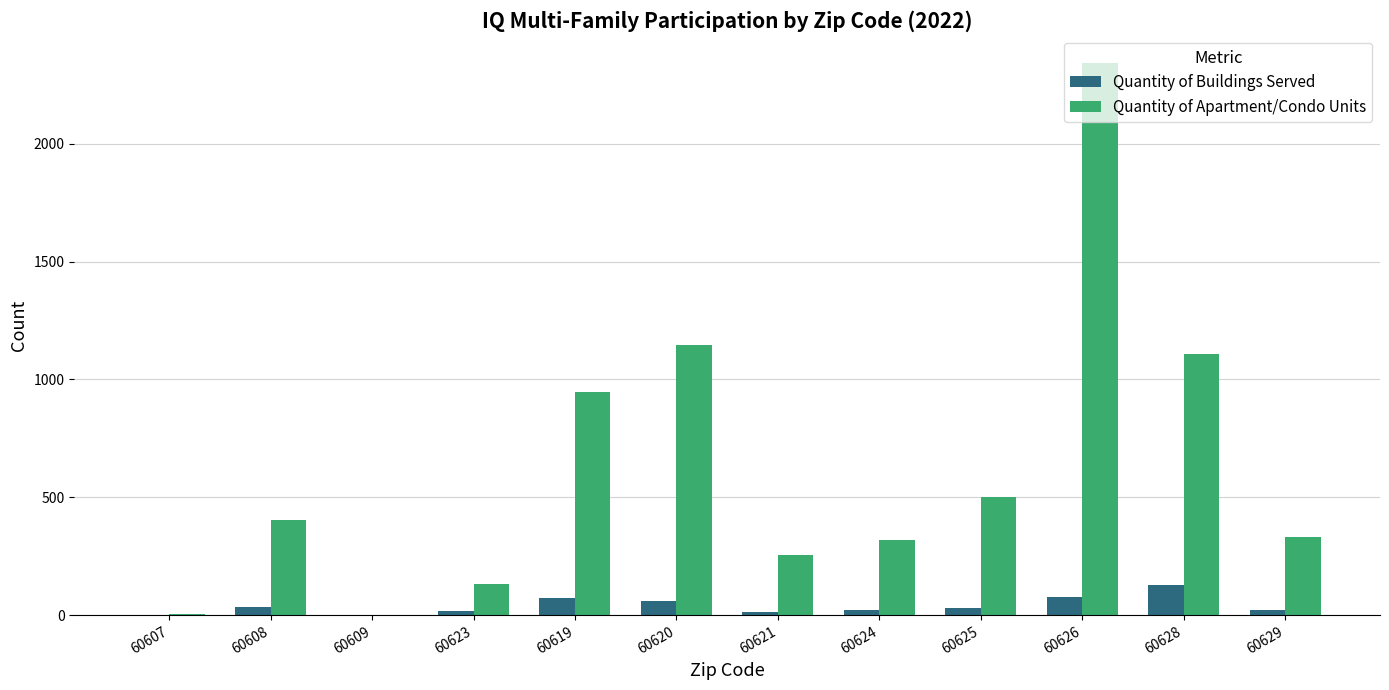

What is the highest value of the Quantity of Apartment/Condo Units series?

2341